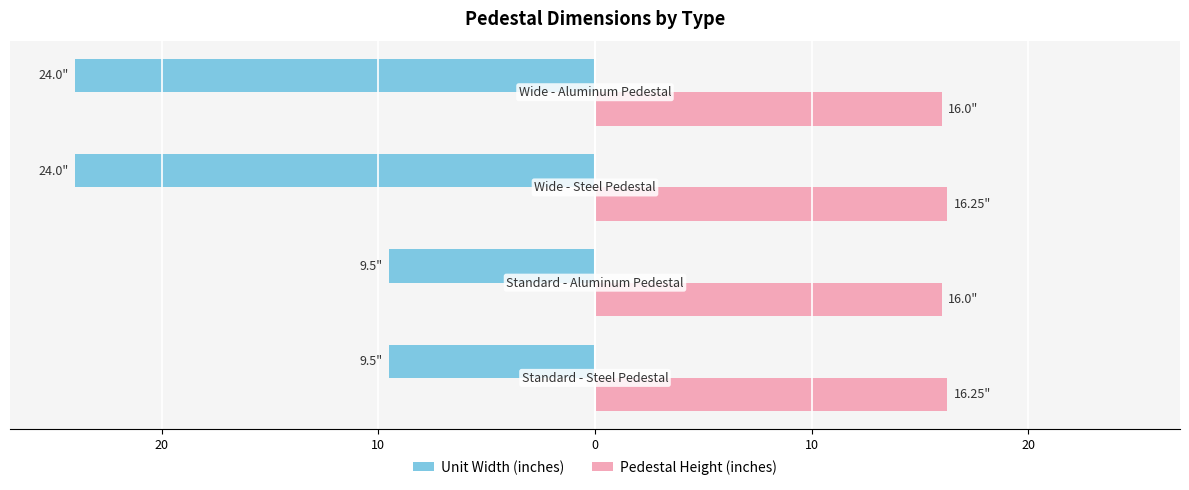

What are all the series names shown in the legend?

Unit Width (inches), Pedestal Height (inches)